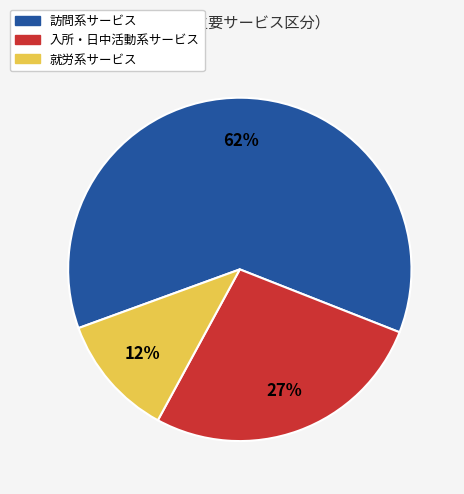

To the nearest percent, what is the combined percentage of 入所・日中活動系サービス and 訪問系サービス?

88%